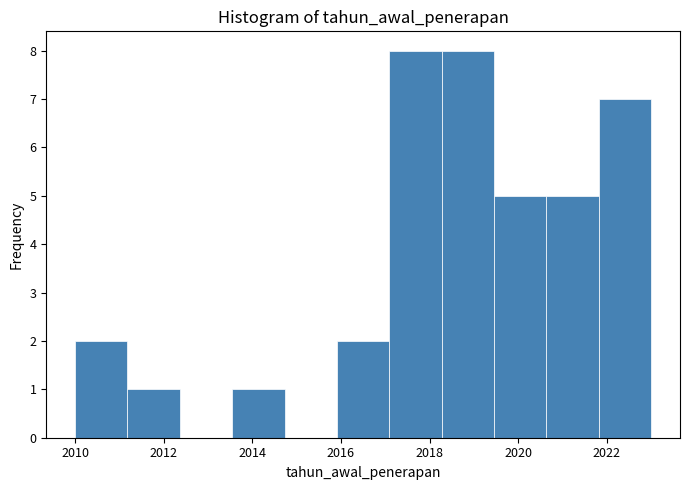

How tall is the bar that spans 2017.0 to 2018.2 on the x-axis? Neither the bar edges nor the heights are printed on the chart, so give them approximately, as read against the axes.

8